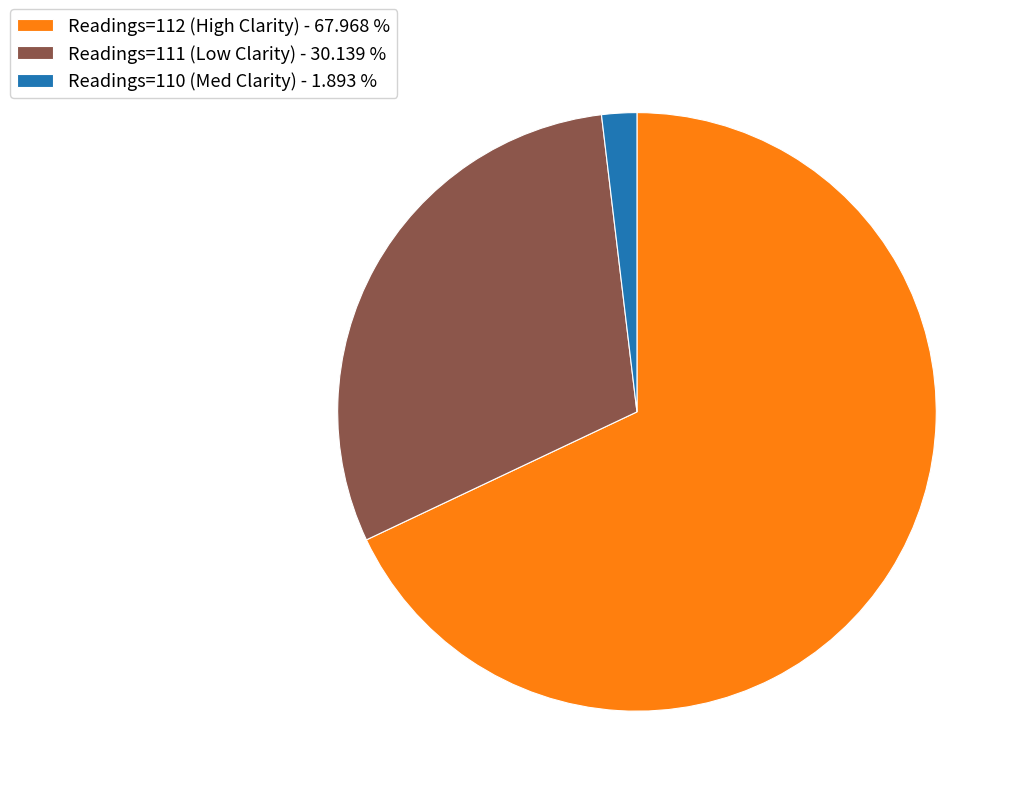

Which category has the smallest portion of the pie?

Readings=110 (Med Clarity) - 1.893 %